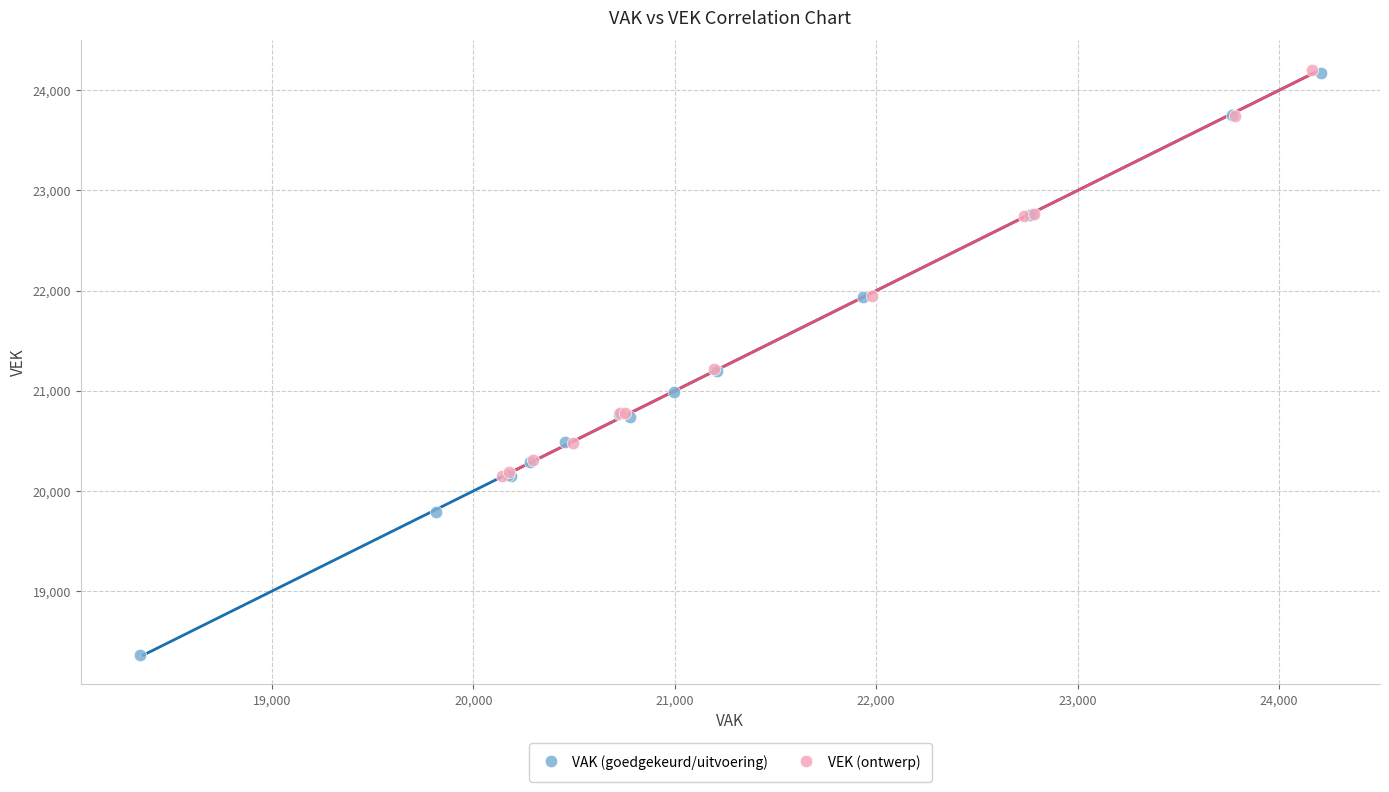

What are all the series names shown in the legend?

VAK (goedgekeurd/uitvoering), VEK (ontwerp)